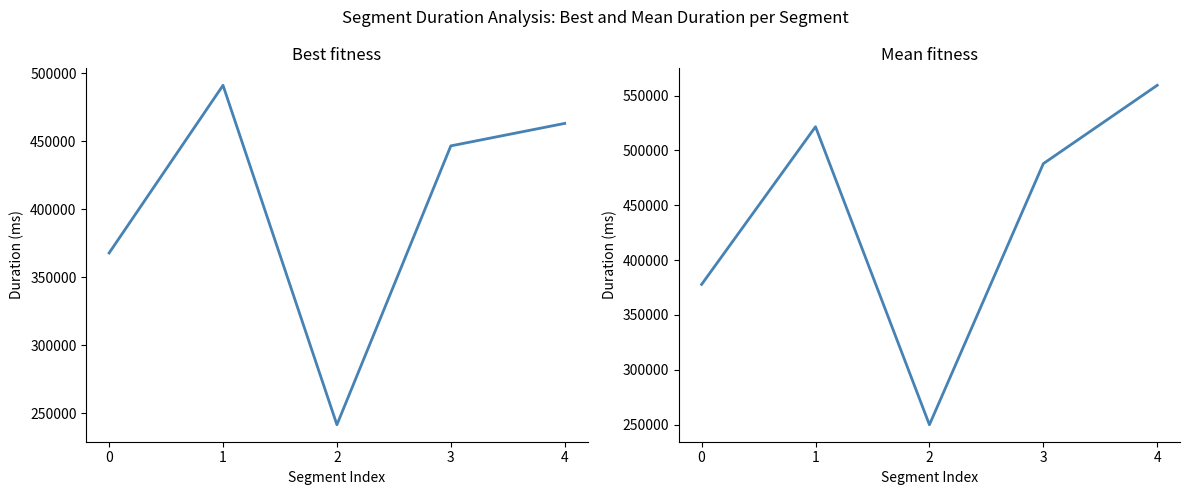

Reading left to right, extract all data points from this chart.

Best Duration: 367679.0	490958.0	241397.0	446427.0	462951.0
Mean Duration: 377833.4	521550.6	249941.8	487883.5	559294.1